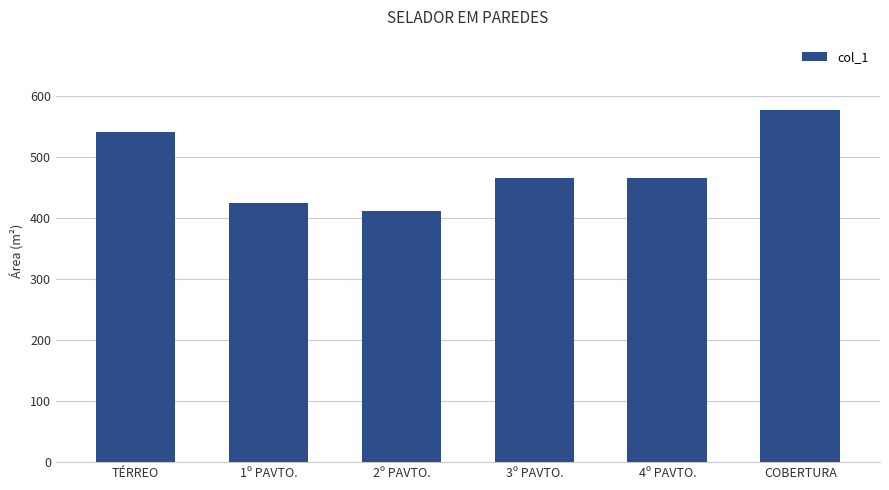

What is the approximate value at 2º PAVTO.?

411.9